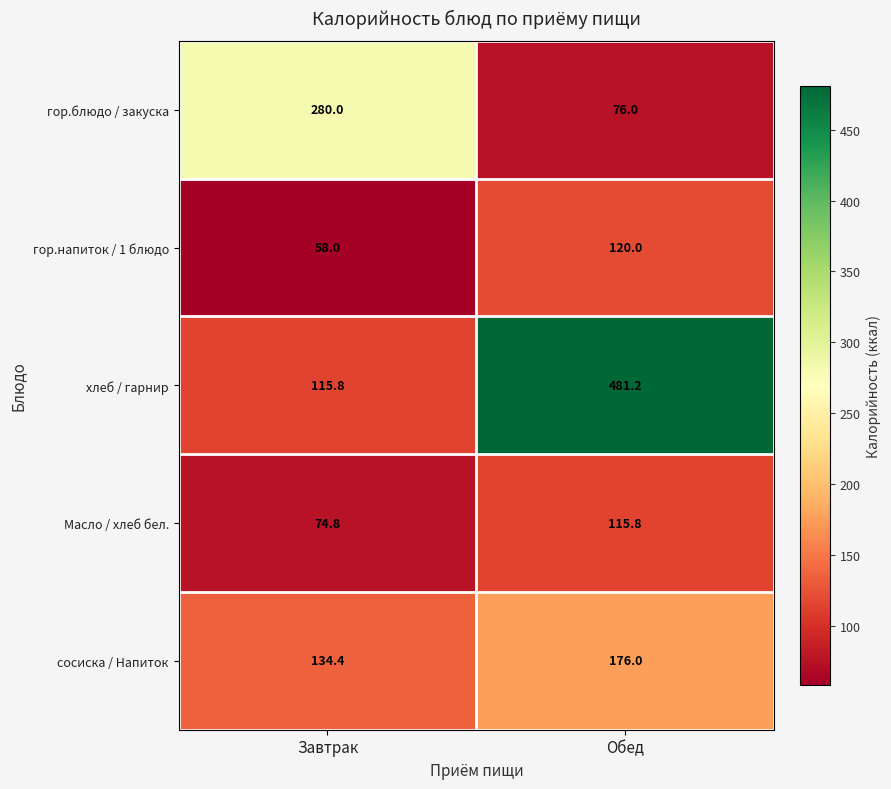

True or false: хлеб / гарнир has a value of 181.2 at Завтрак.

False